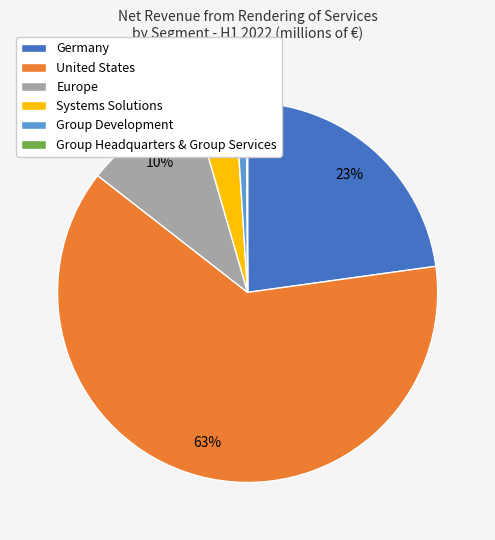

Is Europe the majority of the pie?

No